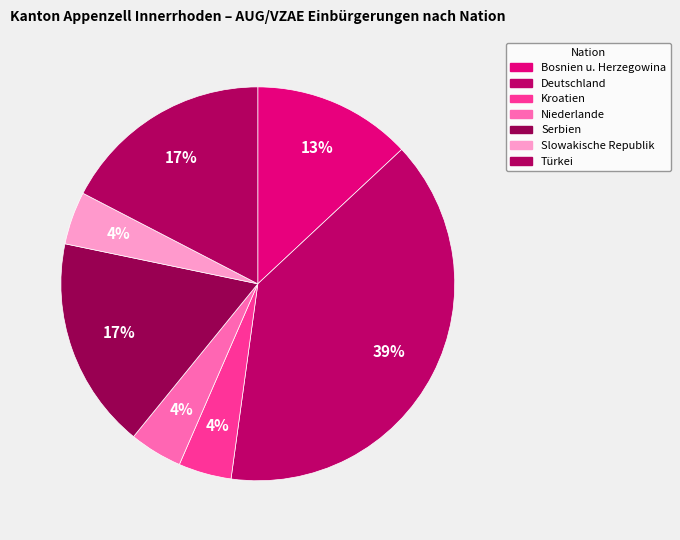

To the nearest percent, what is the difference between the Niederlande and Türkei slice percentages?

13%